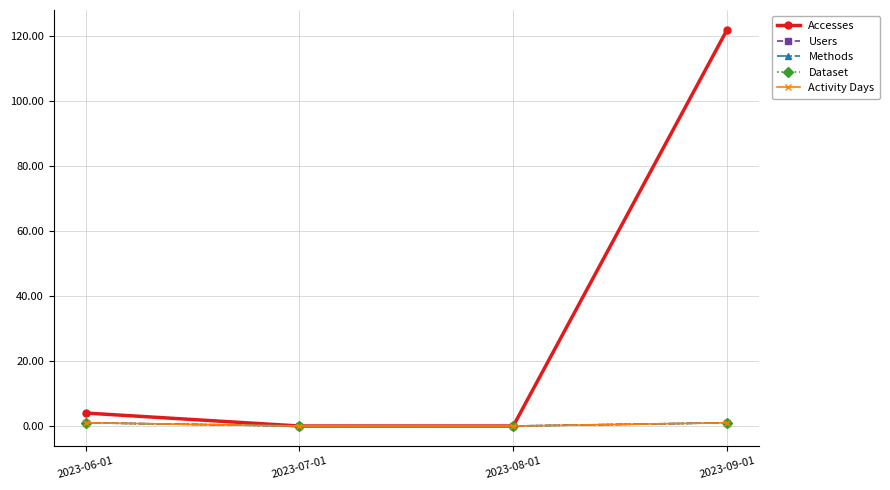

What is the sum of the Accesses values at 2023-06-01 and 2023-09-01?

126